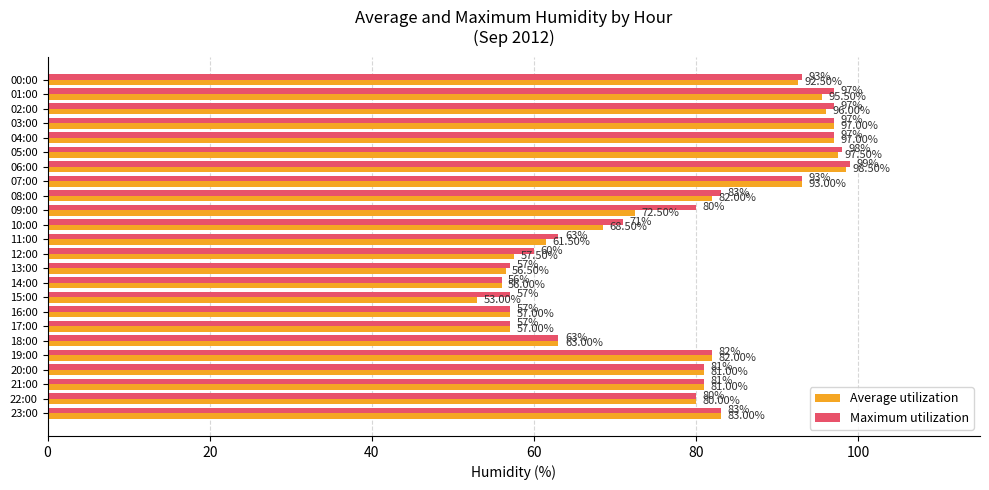

Rank the series by their average value, from lowest to highest.

Average utilization, Maximum utilization